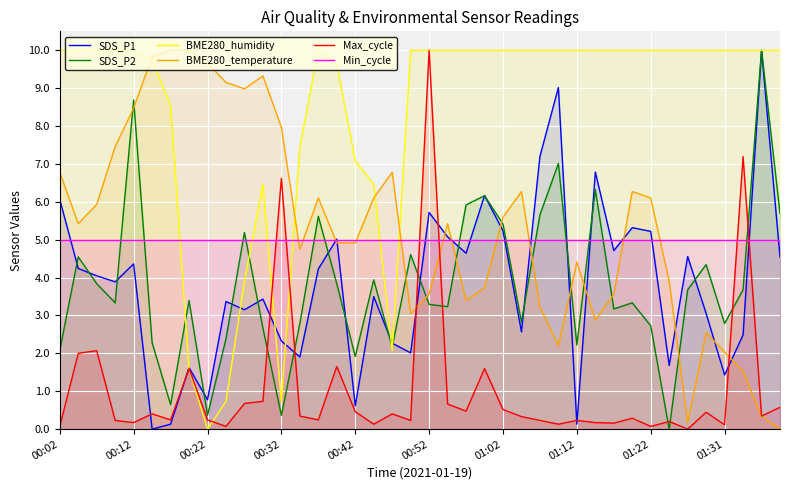

What value does the SDS_P1 series have at 00:42?

0.6